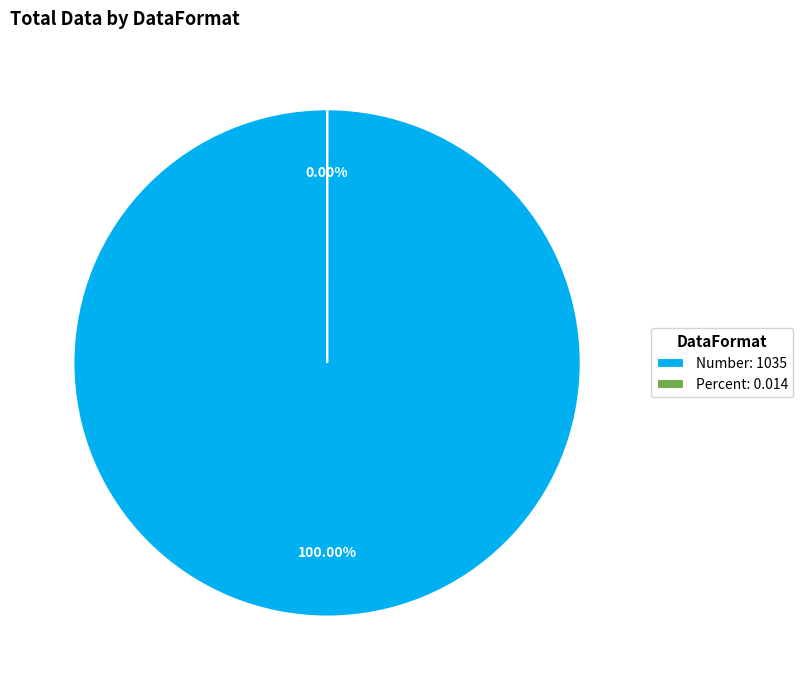

Between Percent and Number, which is larger?

Number